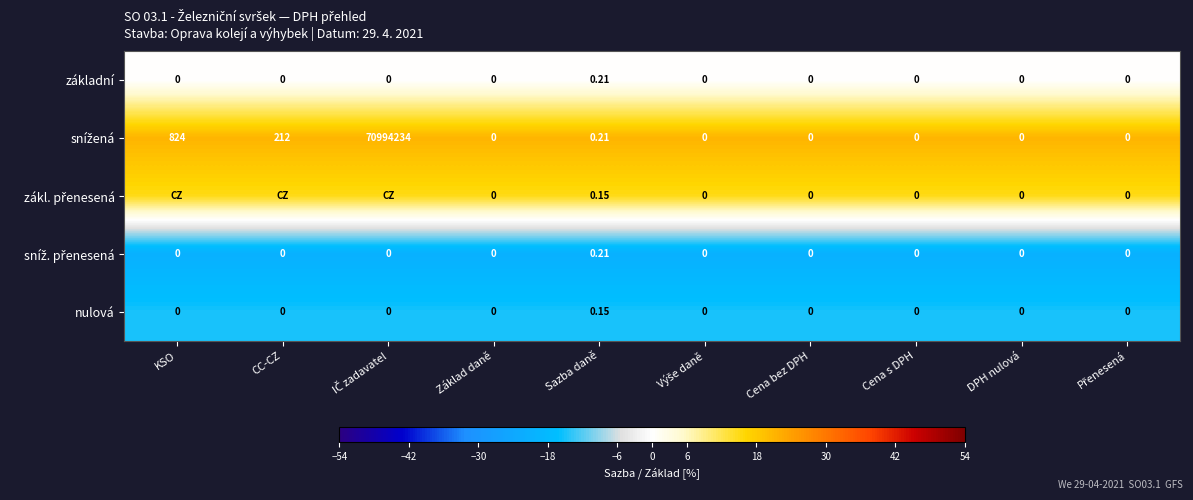

At which label does základní reach its peak?

Sazba daně